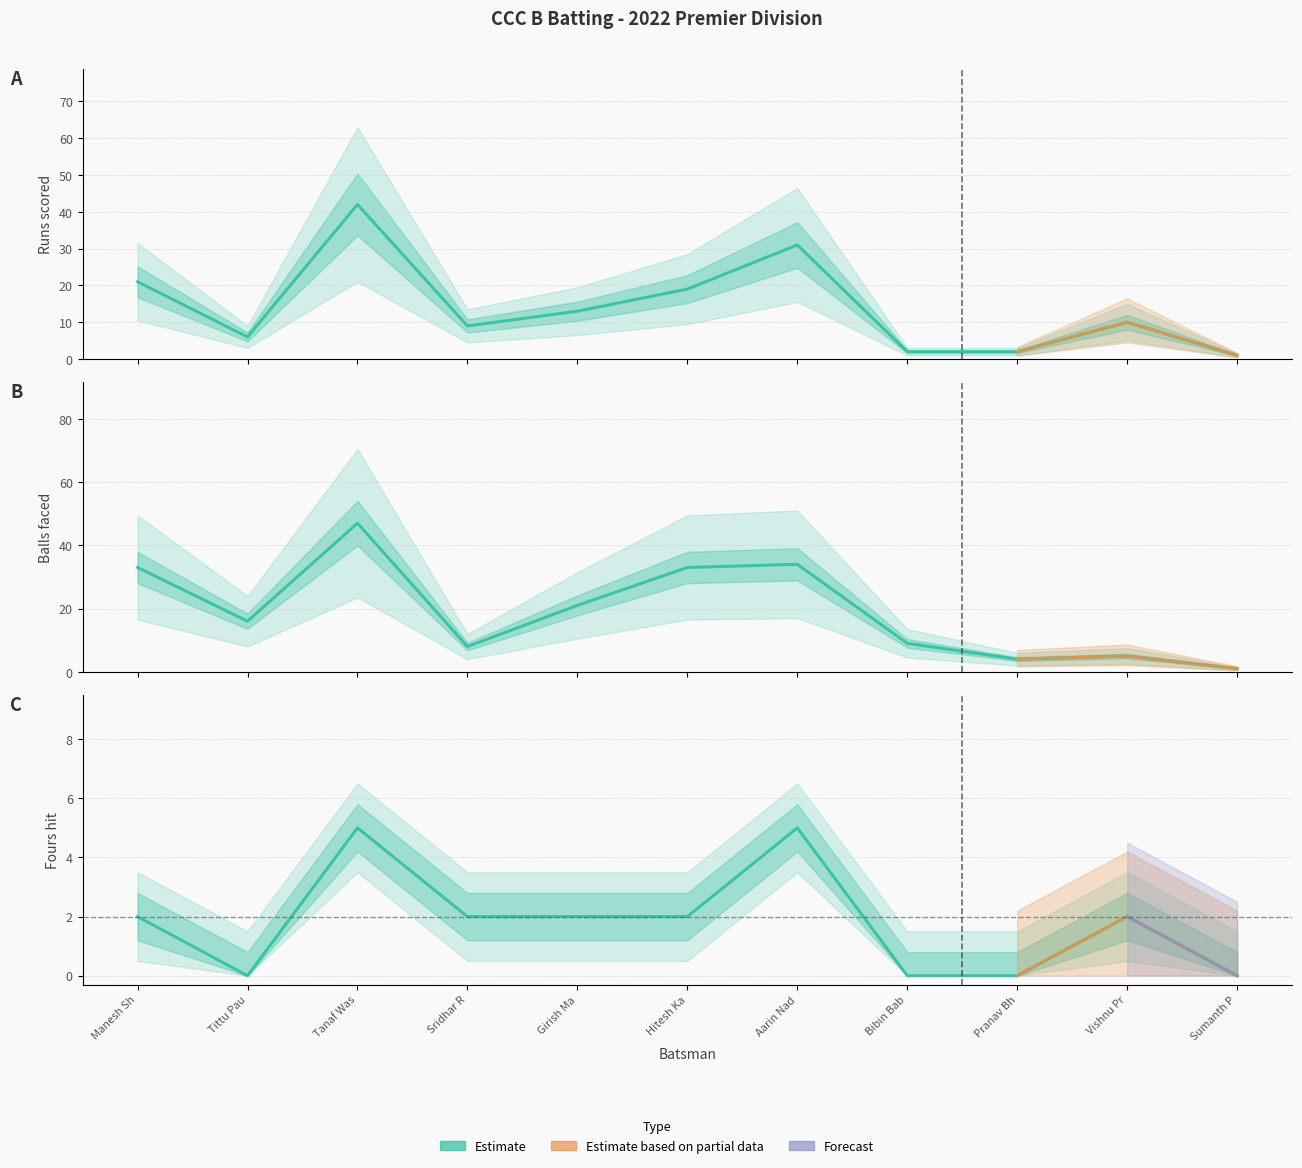

Which has a higher value, Hitesh Ka or Tittu Pau?

Hitesh Ka